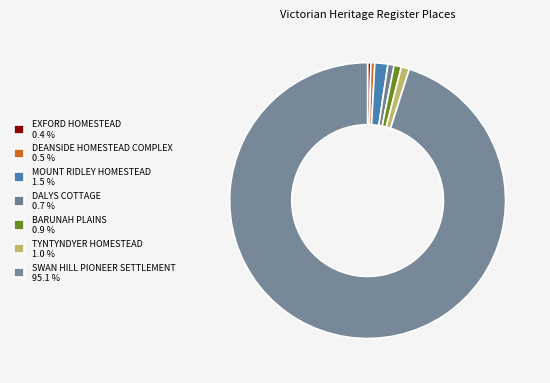

Which category has the biggest portion of the pie?

SWAN HILL PIONEER SETTLEMENT